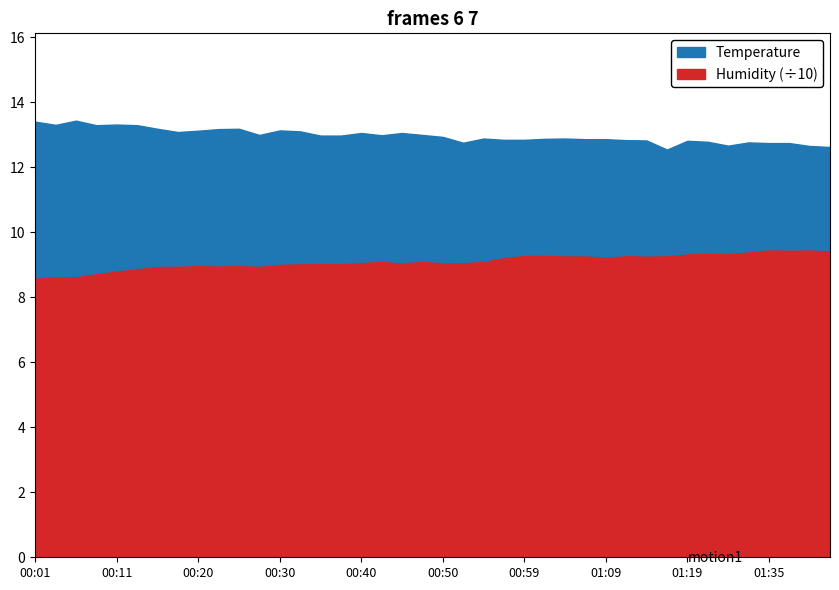

What is the difference between the maximum and minimum values in the Temperature series?

0.9